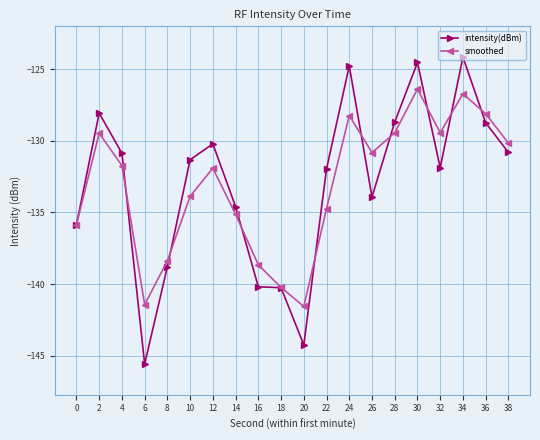

At which label is intensity(dBm) closest to -134?

26